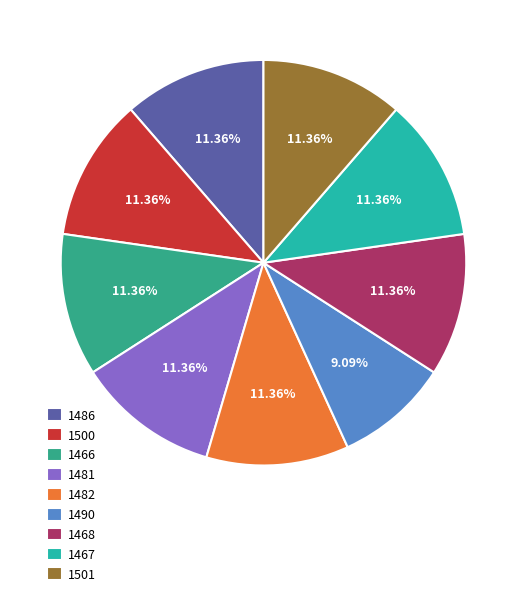

How many slices are in this pie chart?

9